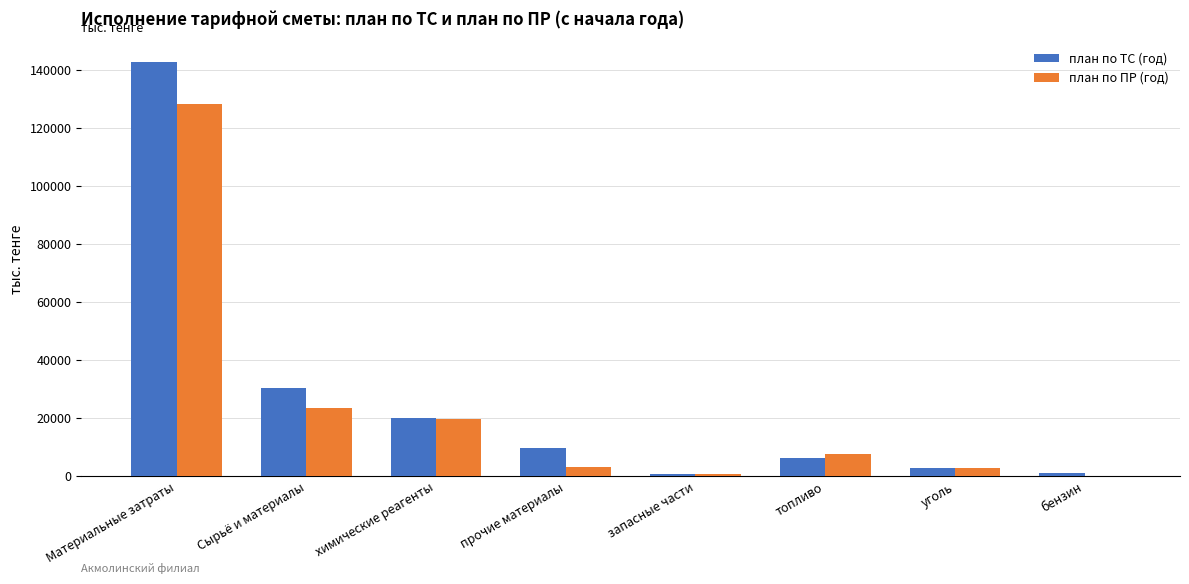

Which category has the highest value across all series?

Материальные затраты